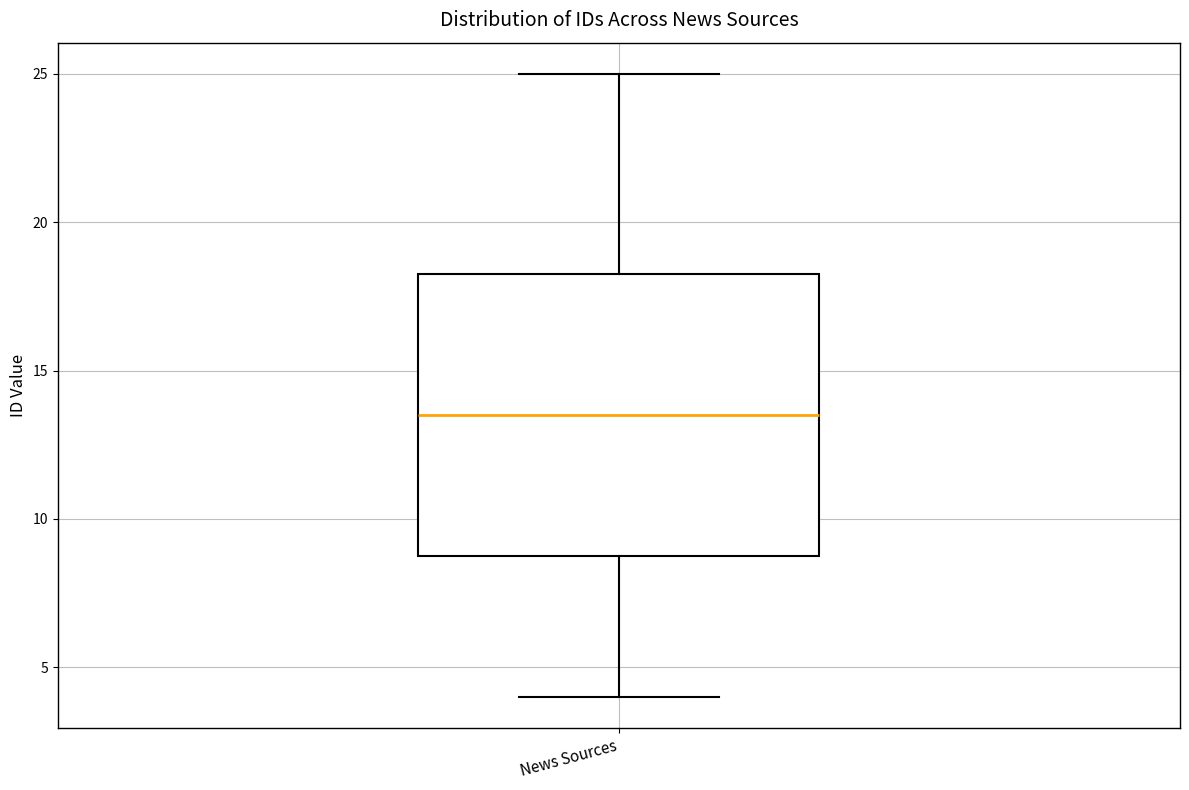

Read this box plot against the y-axis: the position of the median line, the range covered by the box, and the ends of both whiskers. The values are not printed on the chart, so give them approximately, as read against the axis.

median 13.5, box 9.0 to 18.5, whiskers 4.0 to 25.0